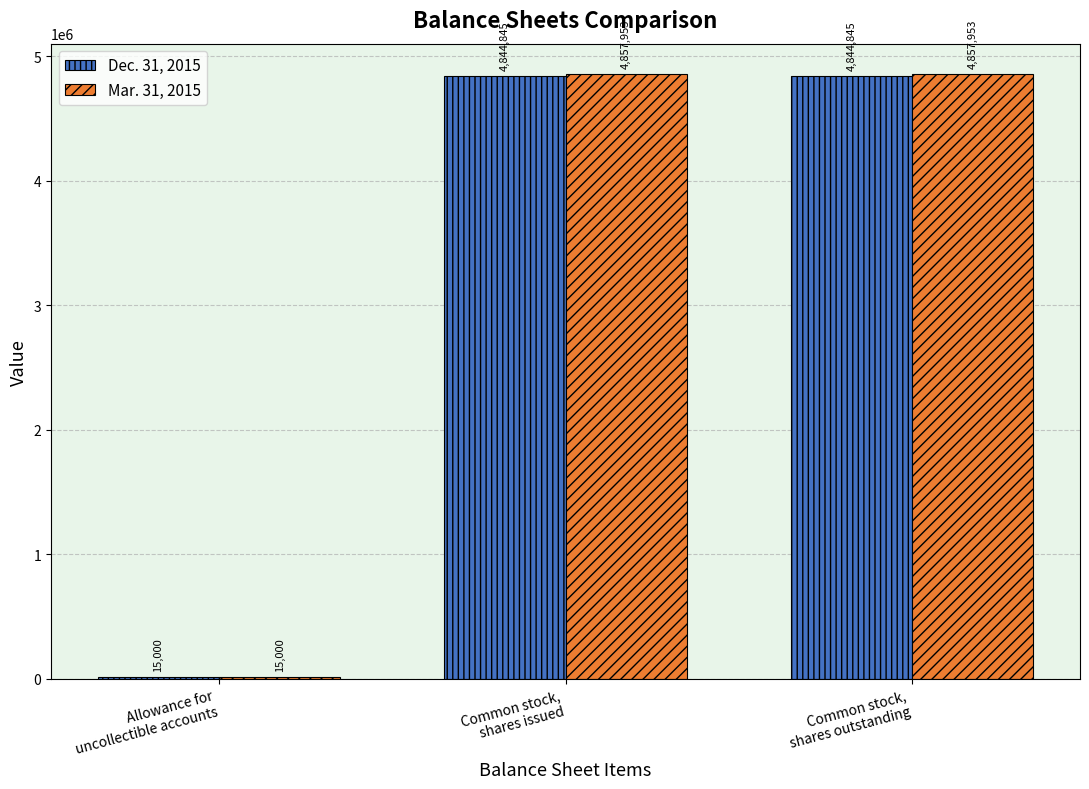

The Mar. 31, 2015 series shows 15000 at Allowance for
uncollectible accounts. True or false?

True